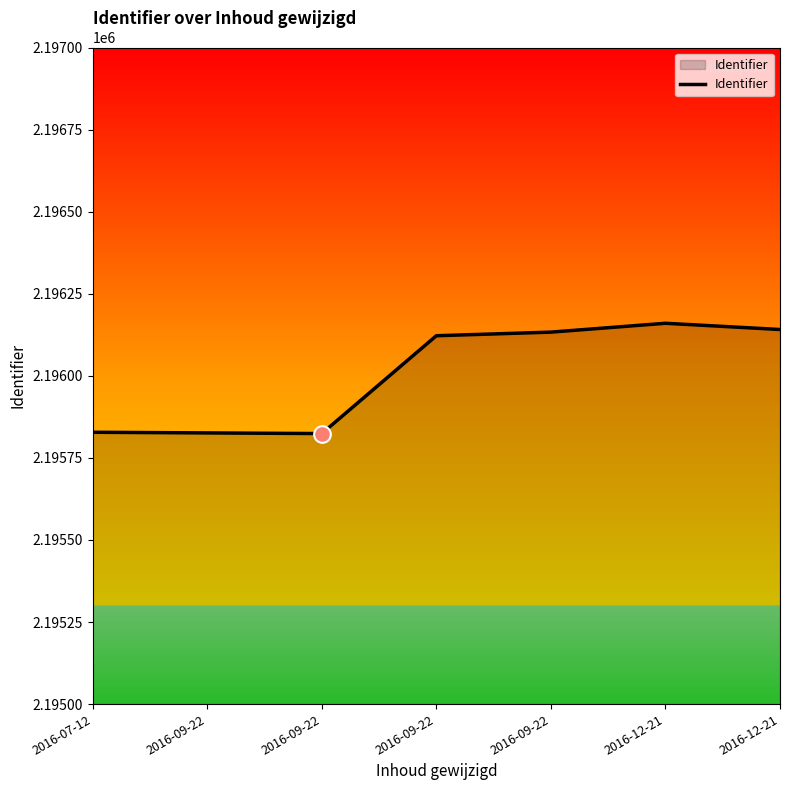

How many categories are shown in the chart?

7